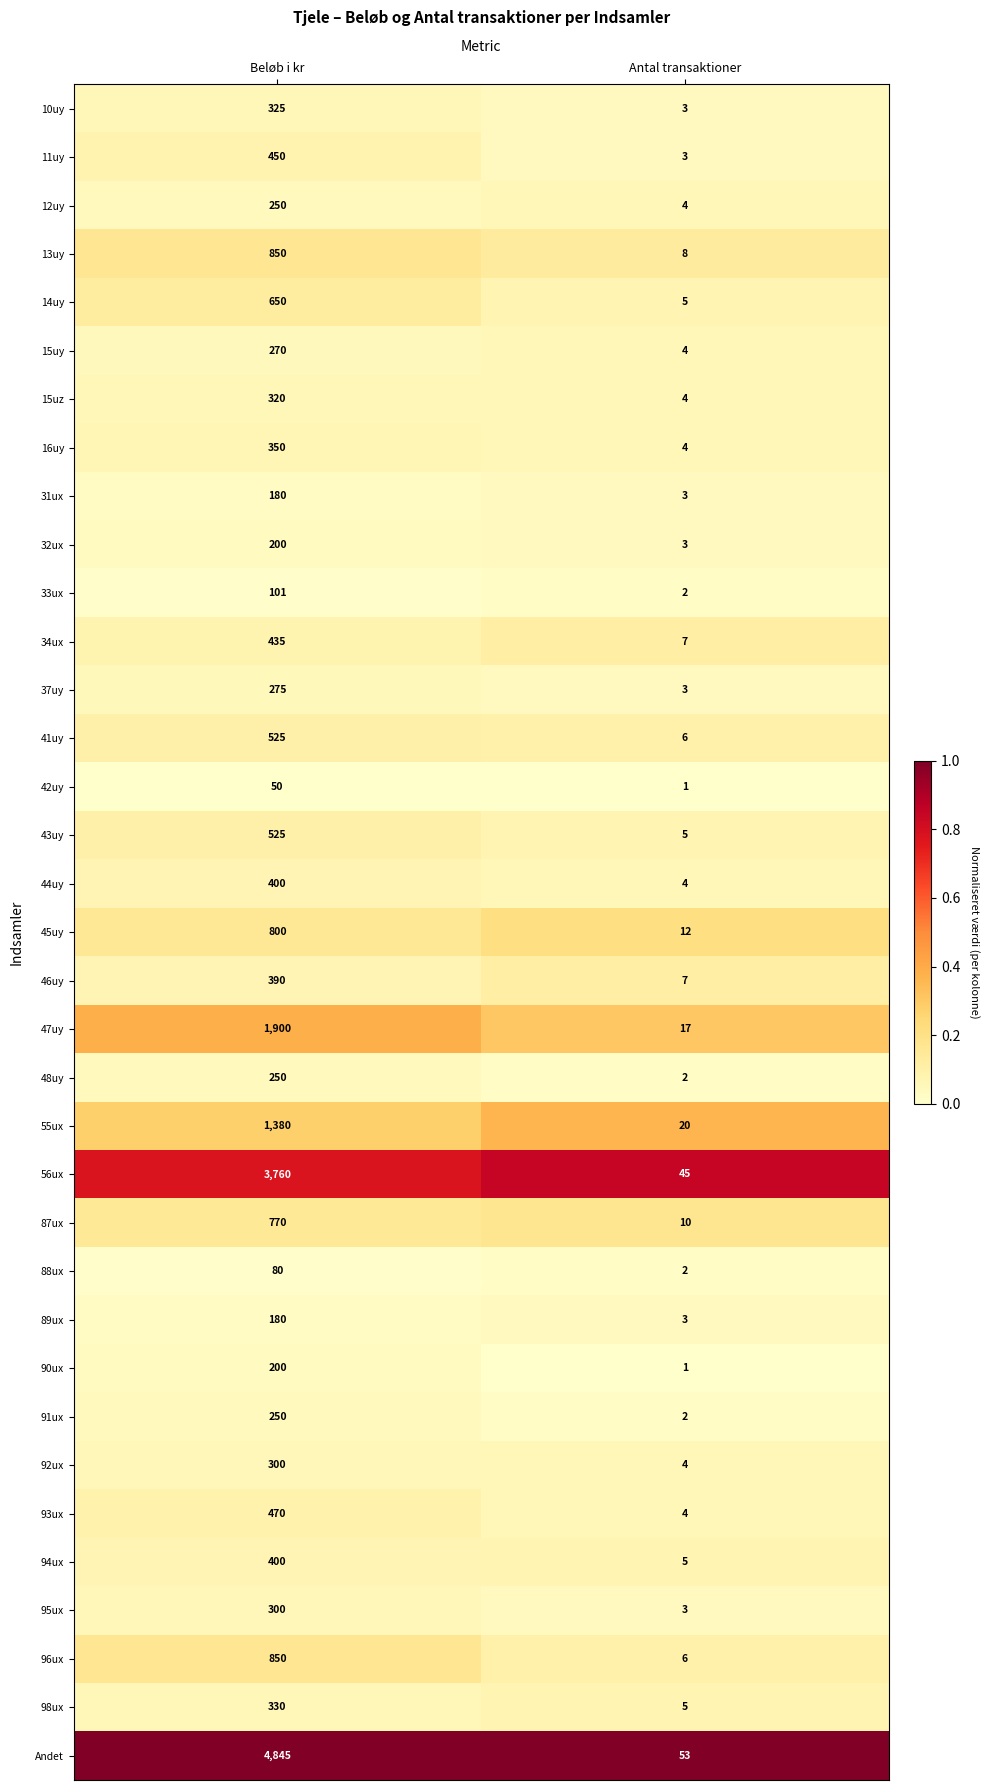

What is the total value across all series at Beløb i kr?

23611